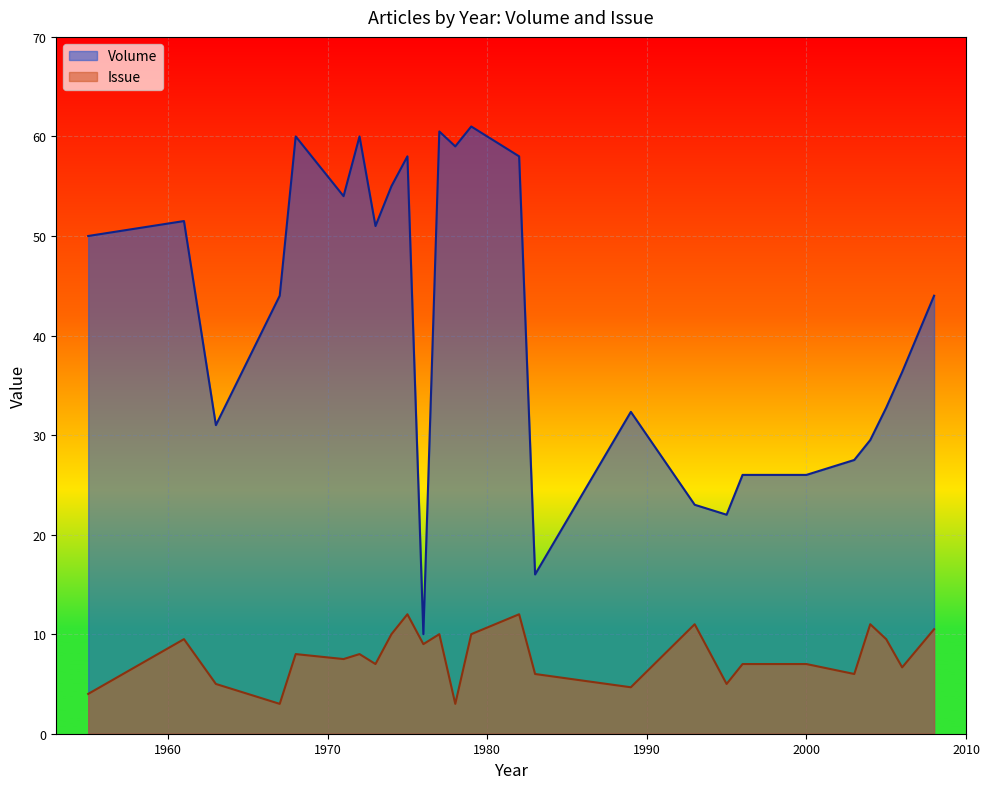

What are all the series names shown in the legend?

Volume, Issue